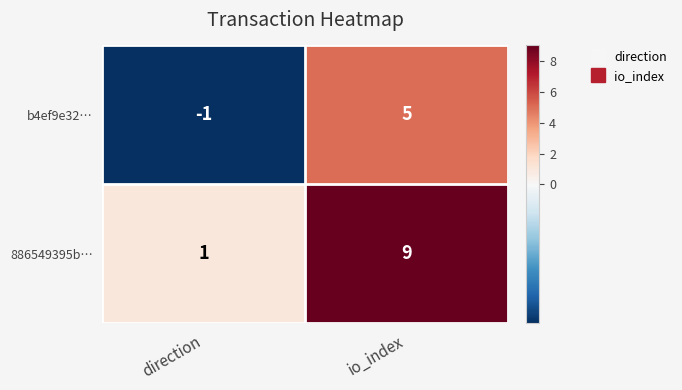

The b4ef9e32… series shows -1 at direction. True or false?

True